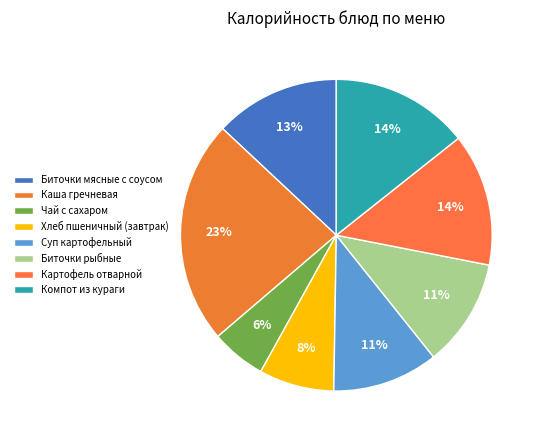

How much of the chart is everything except Картофель отварной?

86.2%